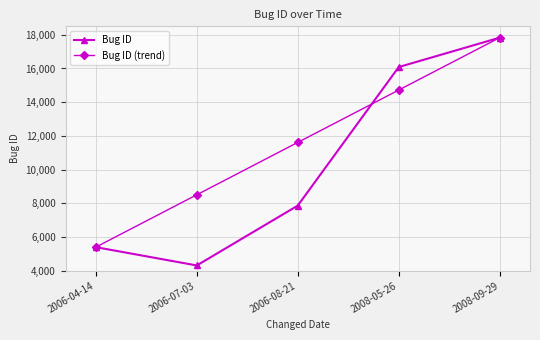

True or false: Bug ID has a value of 23439 at 2008-09-29.

False